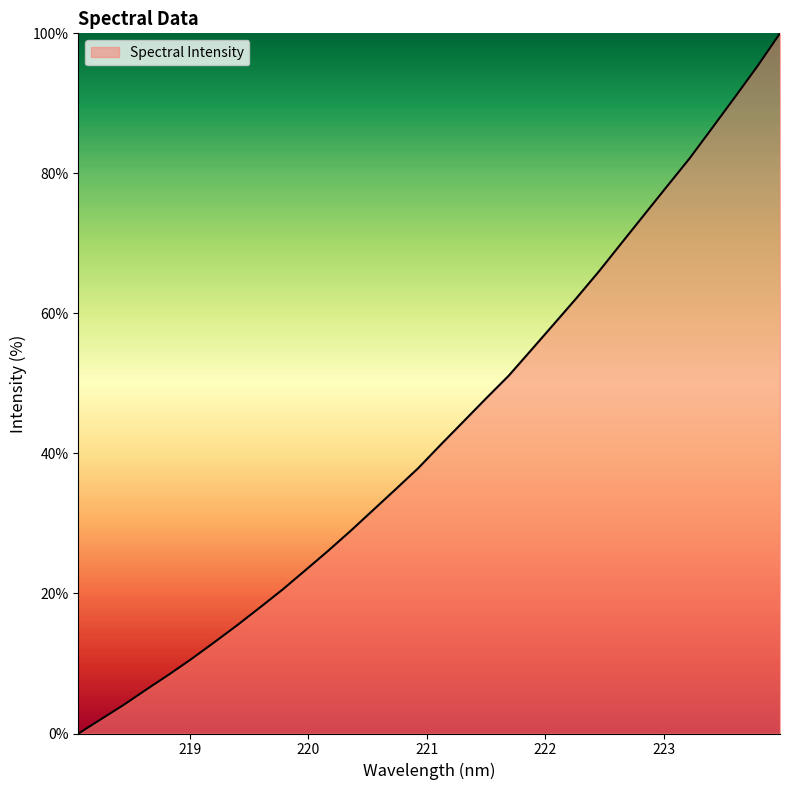

What is the greatest value displayed?

100.0